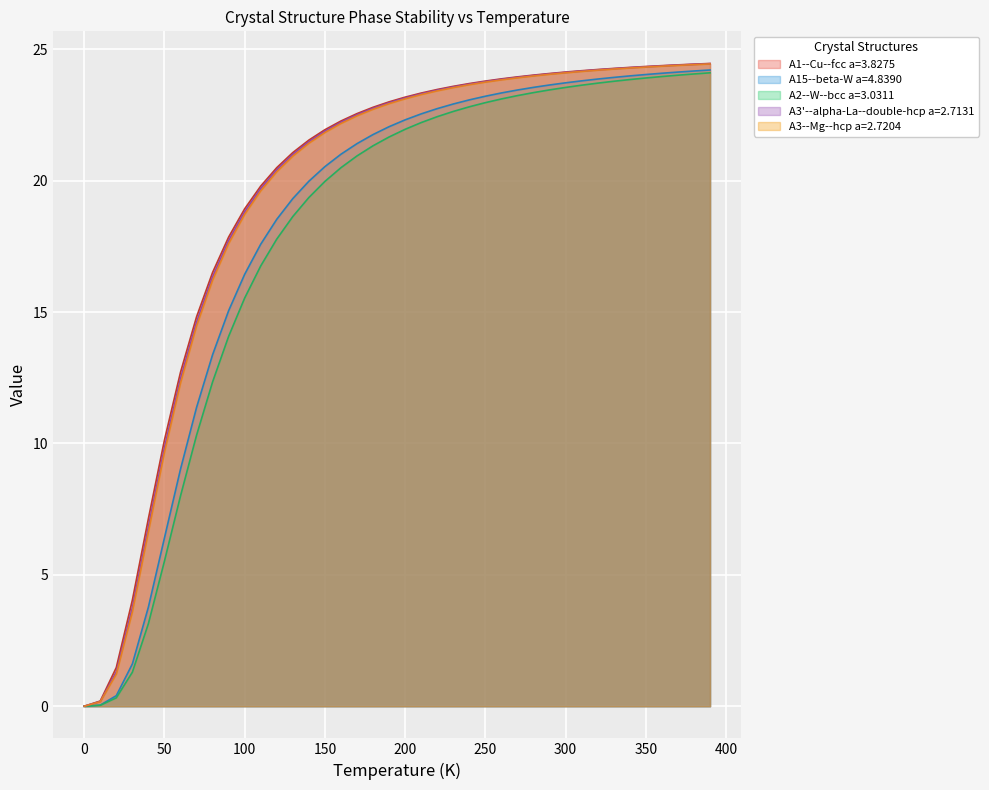

True or false: A3--Mg--hcp a=2.7204 and A1--Cu--fcc a=3.8275 cross at least once.

False